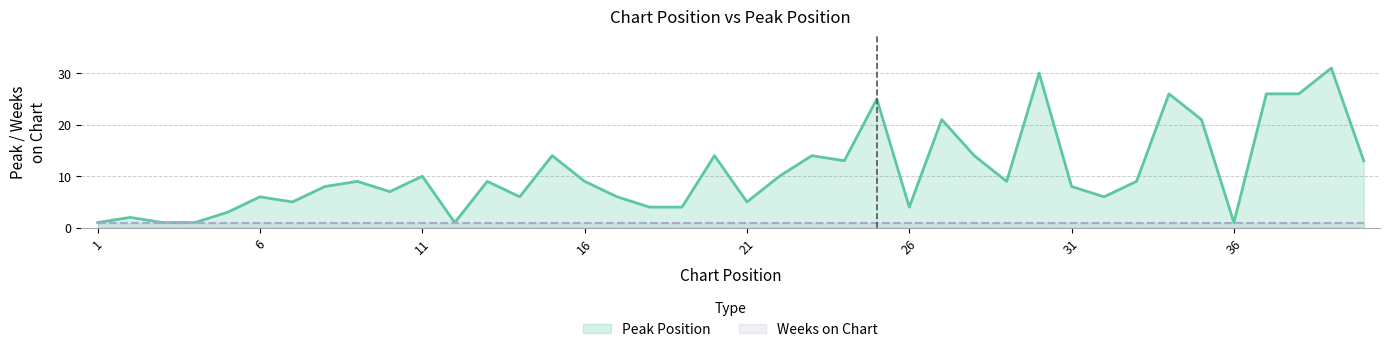

What is the difference between the values at 29 and 25?

16